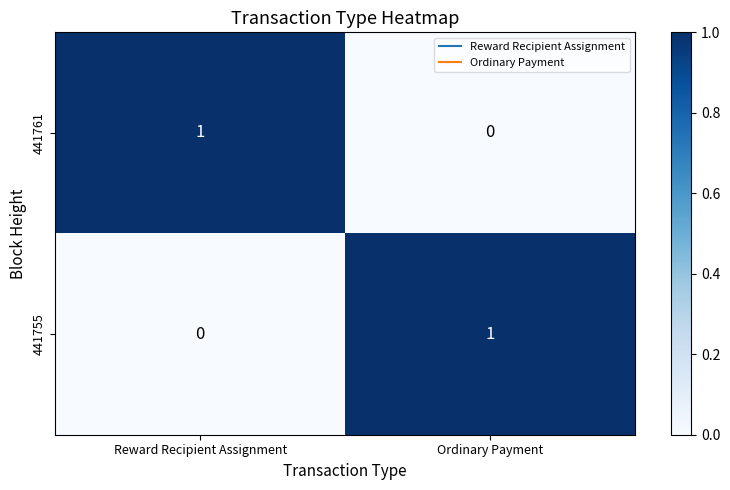

The value of 441761 at Ordinary Payment is 0. True or false?

True